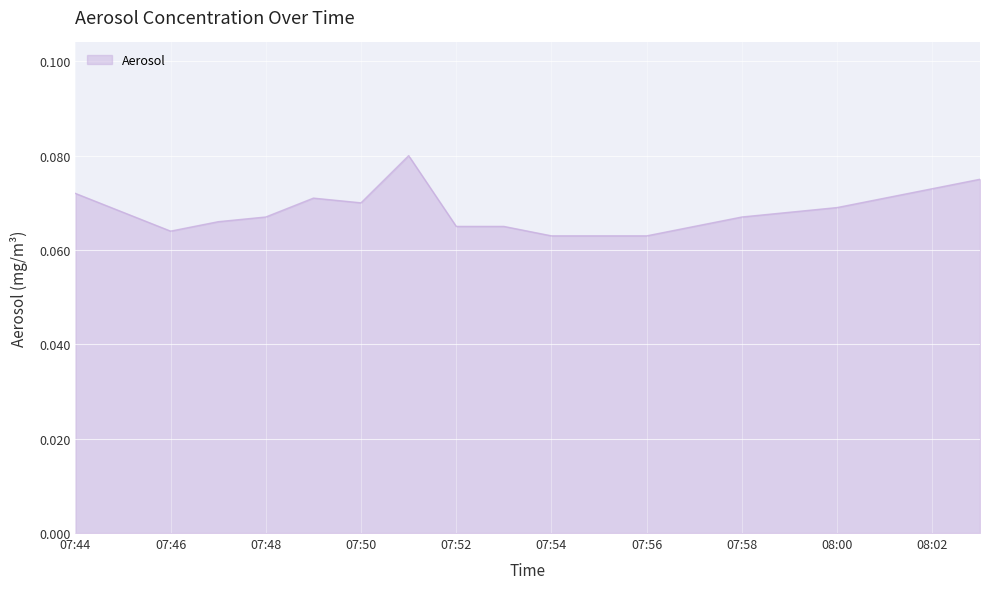

How many points are lower than both their immediate neighbors (excluding endpoints)?

2